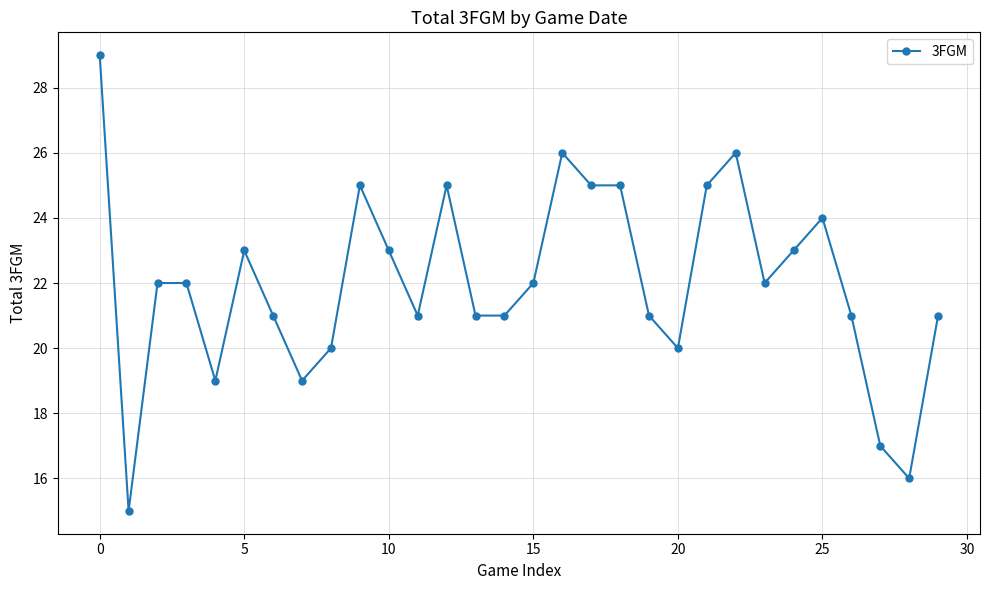

What is the difference between the maximum and minimum values?

14